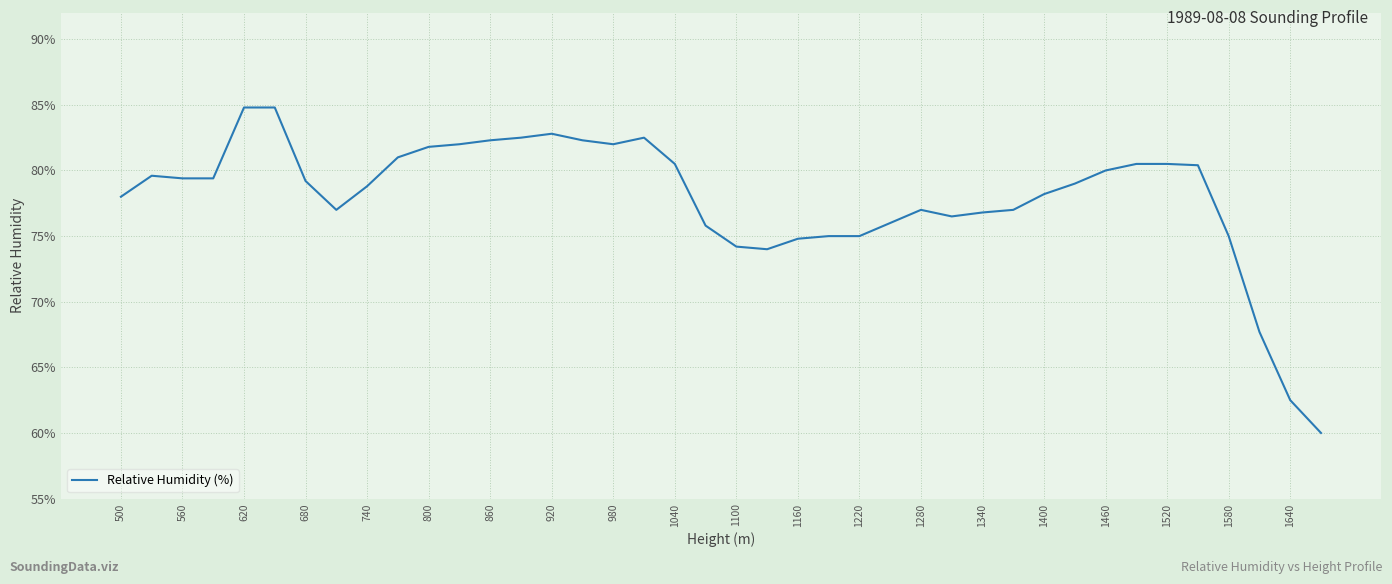

What is the difference between the maximum and minimum values?

24.8